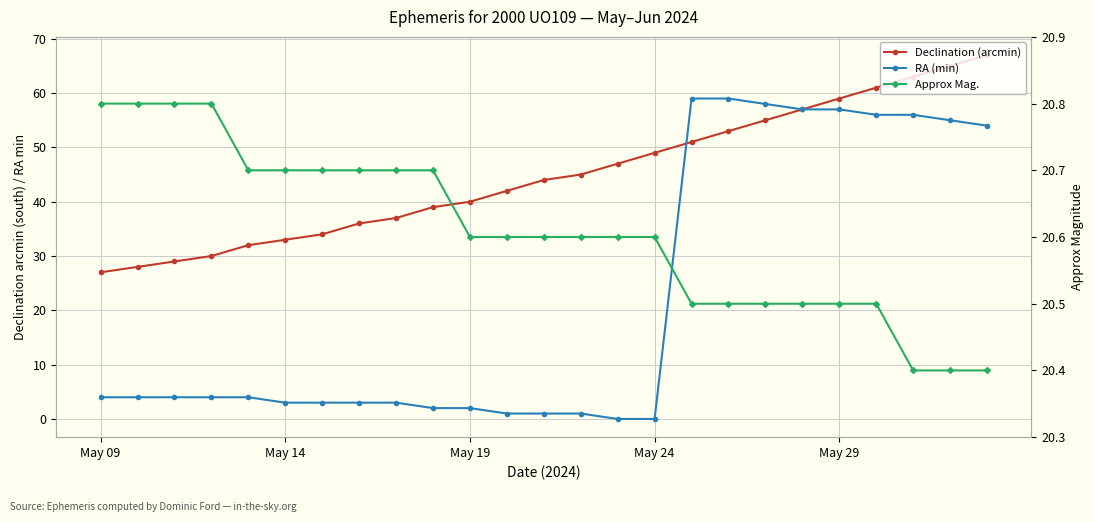

What are all the series names shown in the legend?

Declination (arcmin), RA (min), Approx Mag.